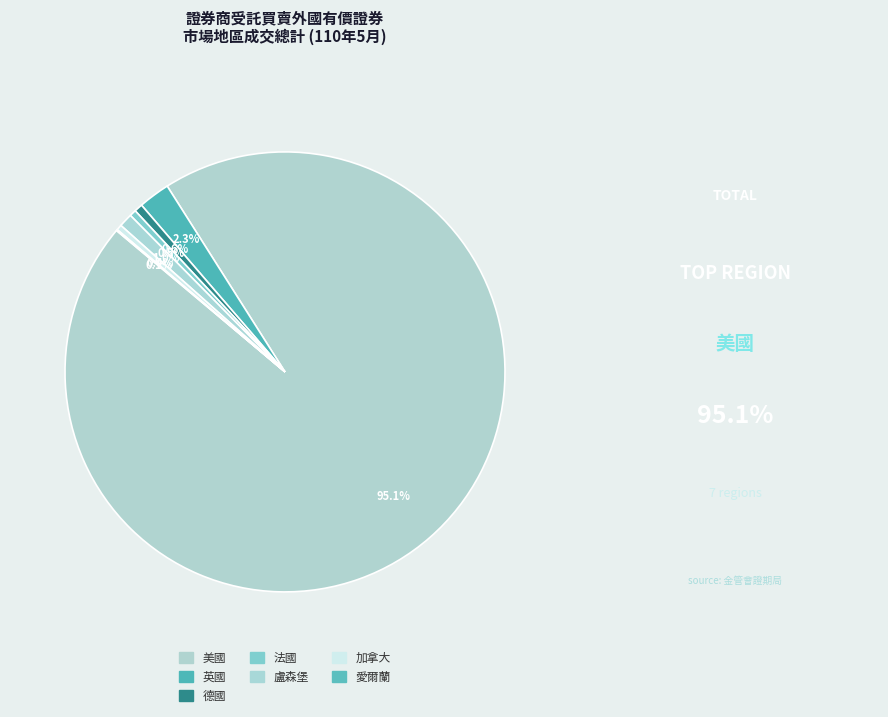

Rank the categories by value from lowest to highest.

愛爾蘭, 加拿大, 法國, 德國, 盧森堡, 英國, 美國